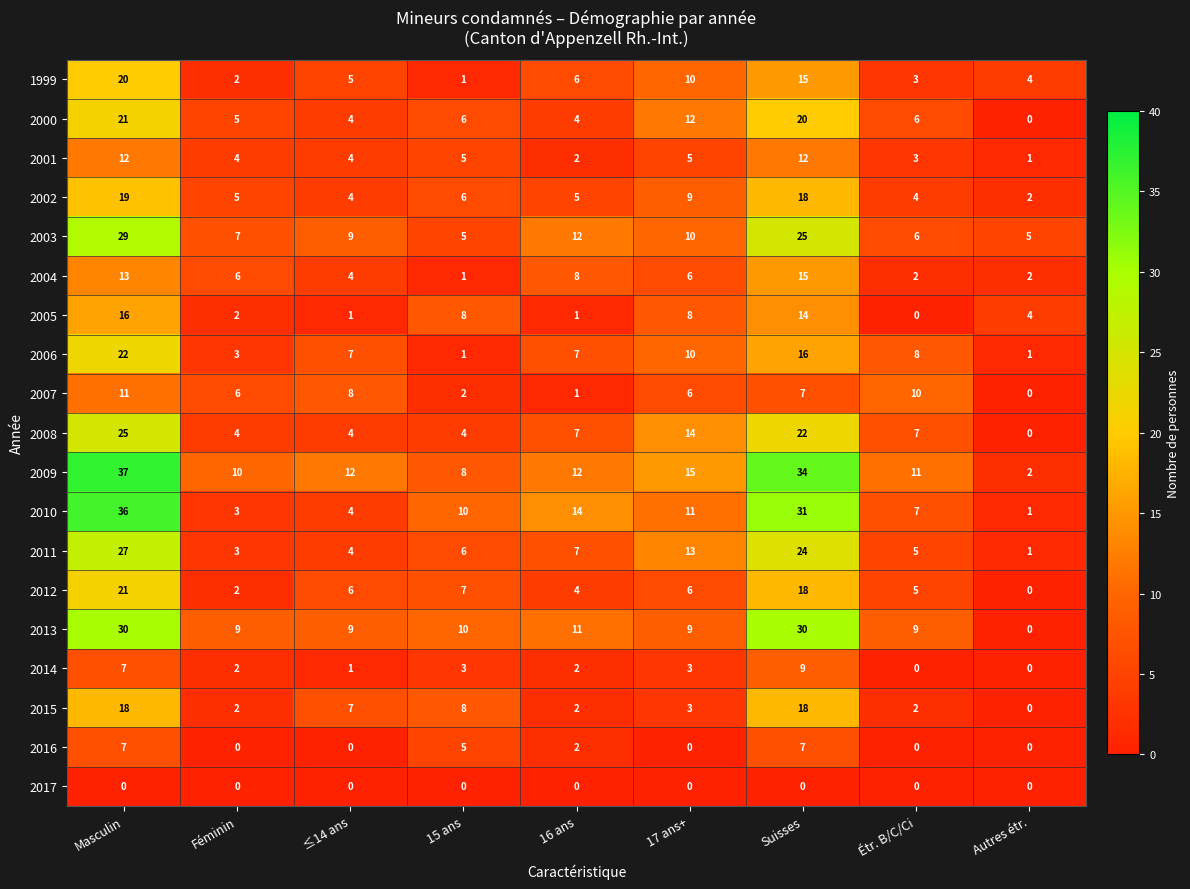

At which label does 2007 reach its minimum?

Autres étr.